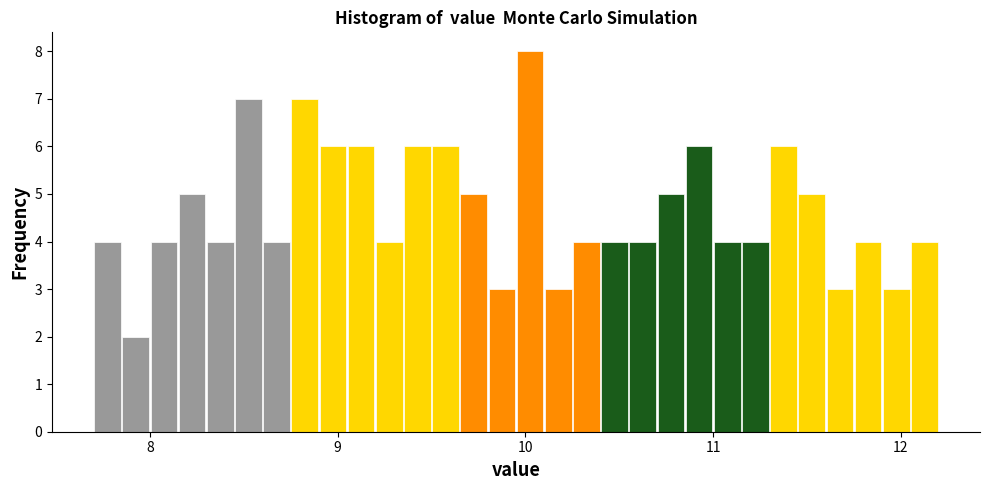

Around what value on the x-axis is the tallest bar? Give the approximate position of its centre, as read against the axis.

10.0